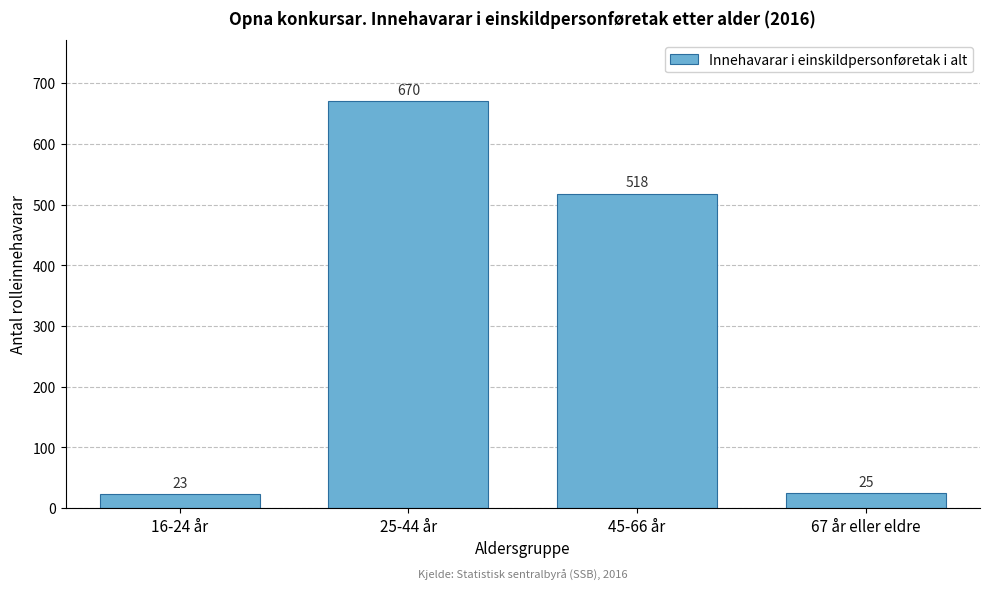

Reading left to right, extract all data points from this chart.

23	670	518	25